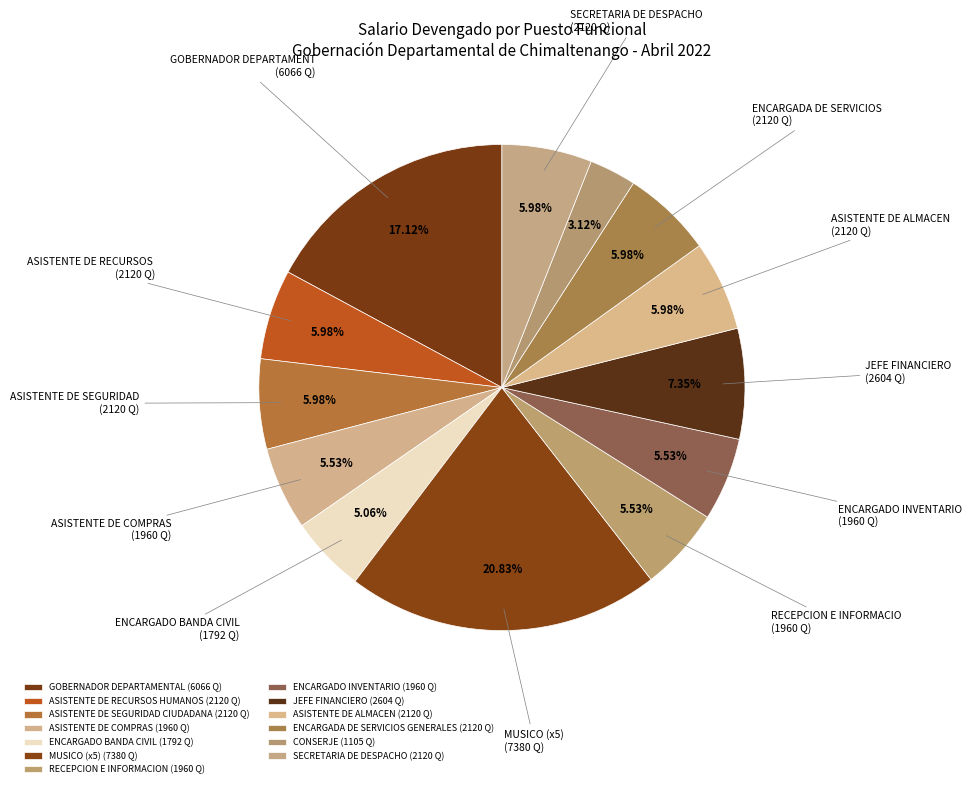

Between ENCARGADO INVENTARIO and ASISTENTE DE ALMACEN, which is larger?

ASISTENTE DE ALMACEN